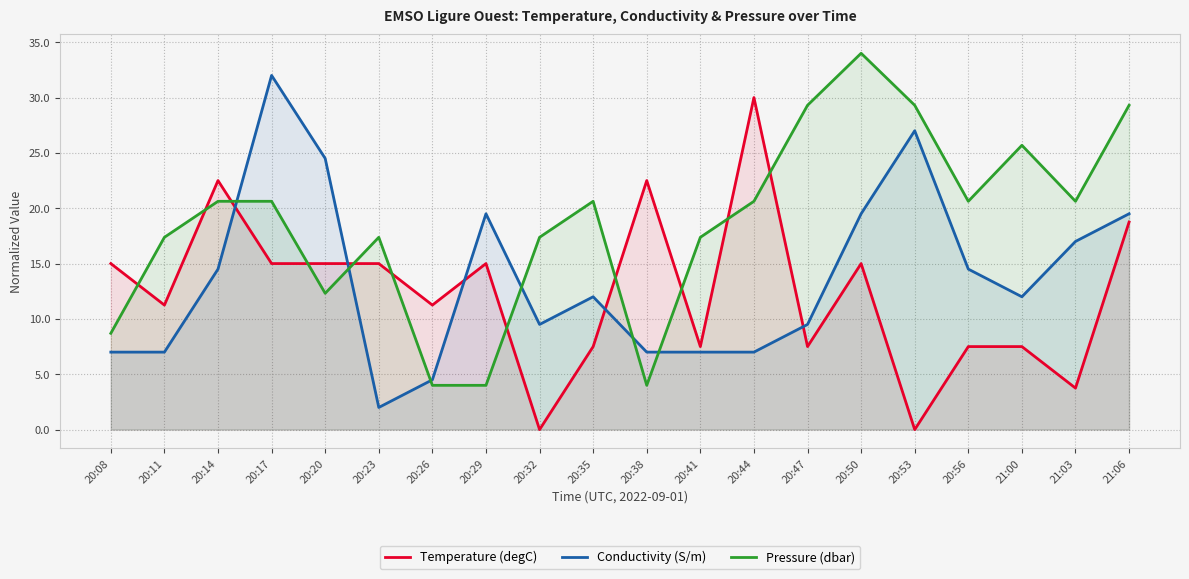

After their last crossing, which series has the higher values: Temperature (degC) or Pressure (dbar)?

Pressure (dbar)